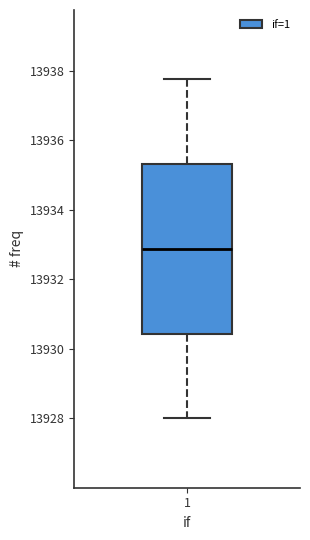

Transcribe this box plot: give where the median line is, the range the box spans, and where the two whiskers end, as read against the y-axis. The values are not printed on the chart, so give them approximately, as read against the axis.

median 13932.8, box 13930.4 to 13935.4, whiskers 13928.0 to 13937.8